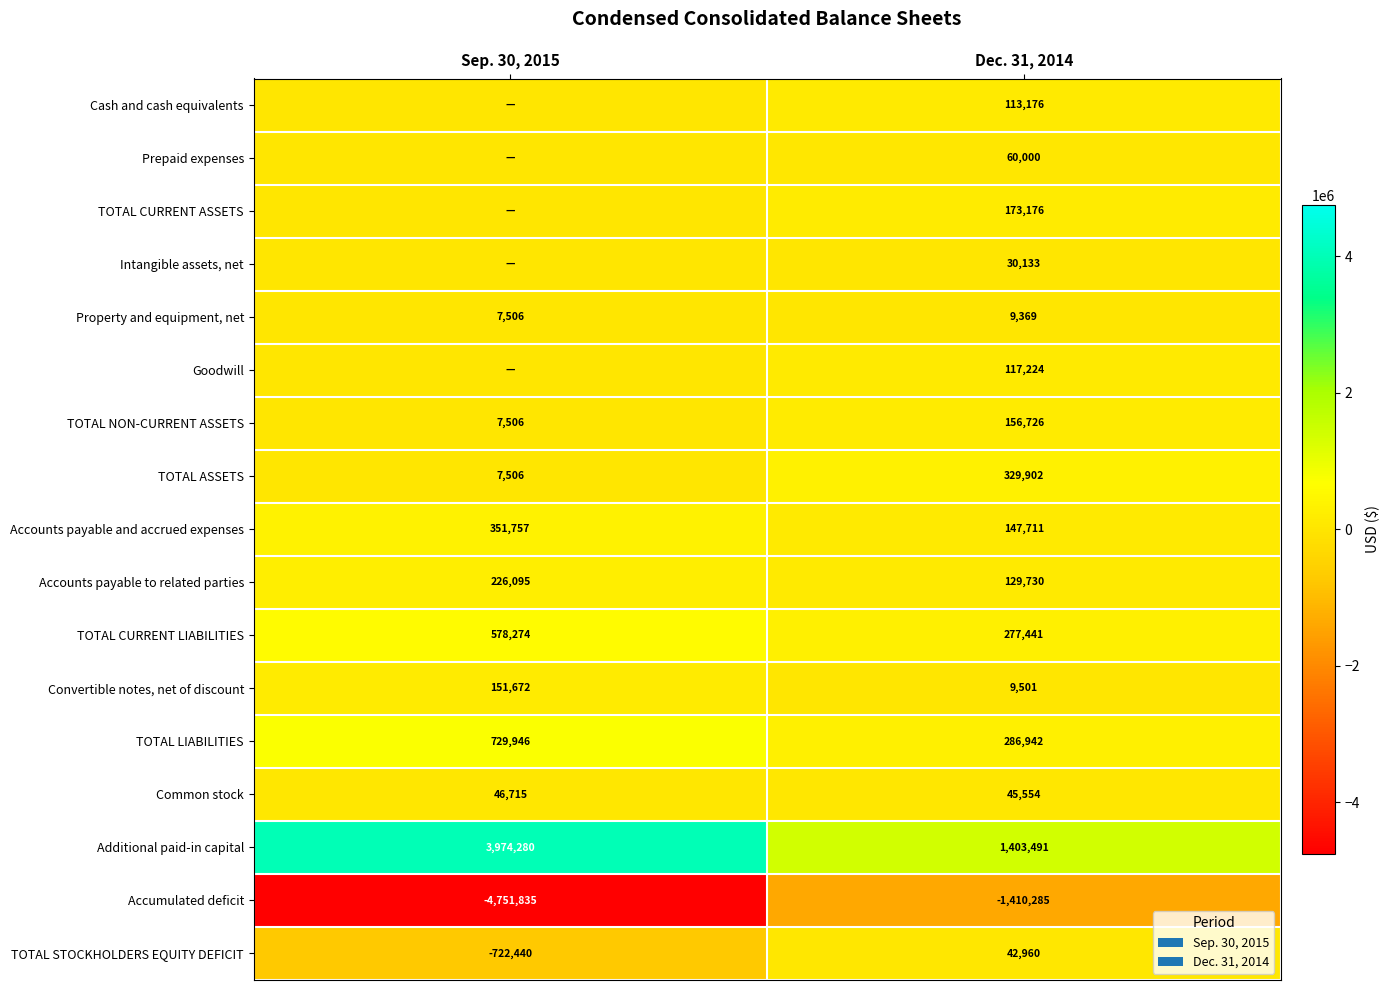

True or false: TOTAL CURRENT LIABILITIES has a value of 115887 at Sep. 30, 2015.

False